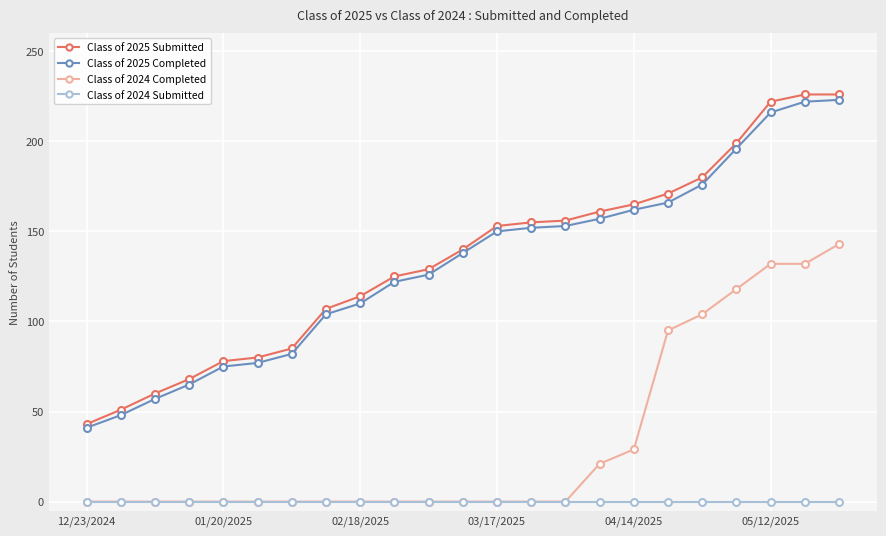

What is the value of the Class of 2025 Submitted point at the 5th from the left?

78